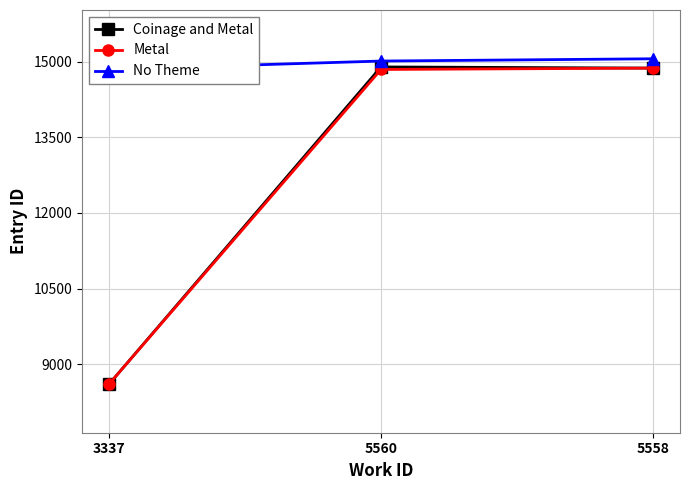

At which category is the sum across all series the highest?

5558